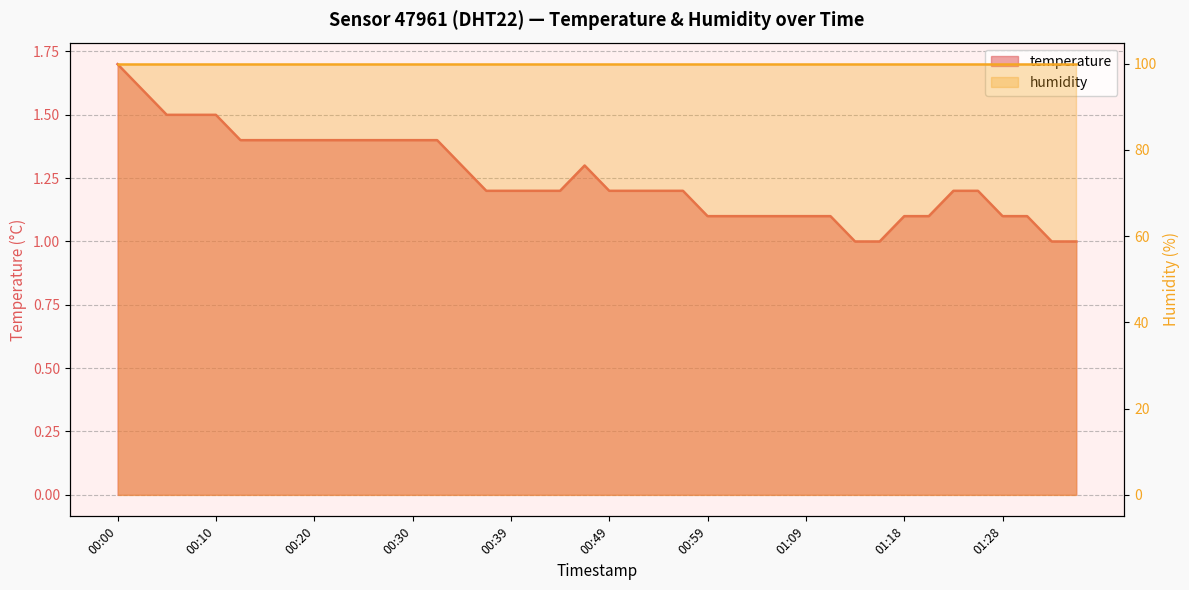

What is the value of the 35th point from the left?

1.2